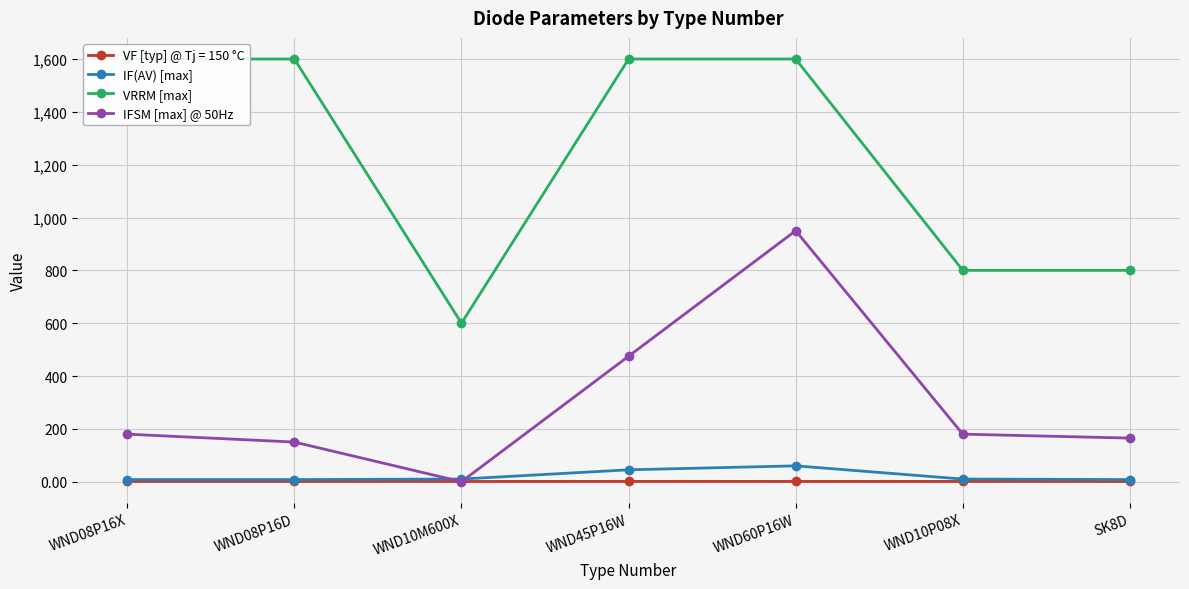

Reading right to left, list all the values displayed in this chart.

IF(AV) [max]: 8	10	60	45	10	8	8
VRRM [max]: 800	800	1600	1600	600	1600	1600
IFSM [max] @ 50Hz: 165	180	950	475	0	150	180